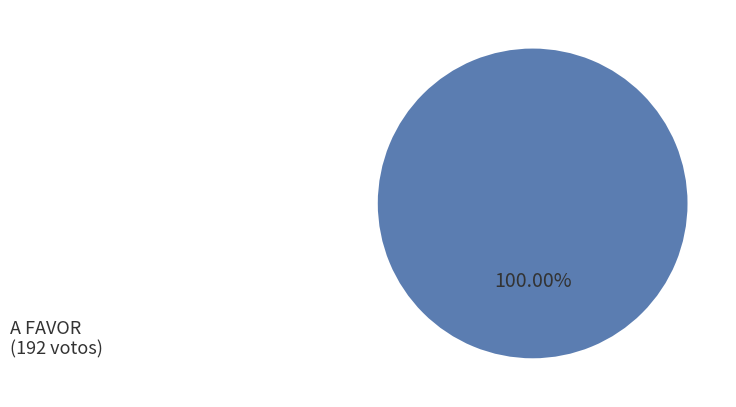

Is there any slice that represents more than half of the pie?

Yes